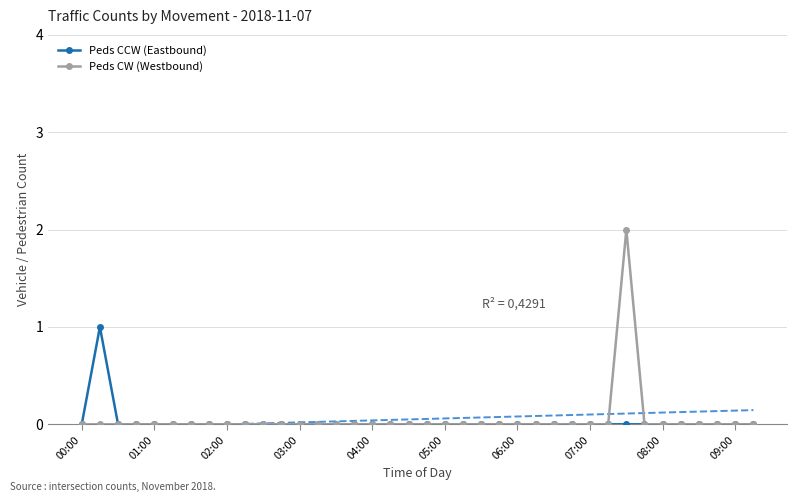

True or false: Peds CW (Westbound) has a value of 1 at 04:00.

False